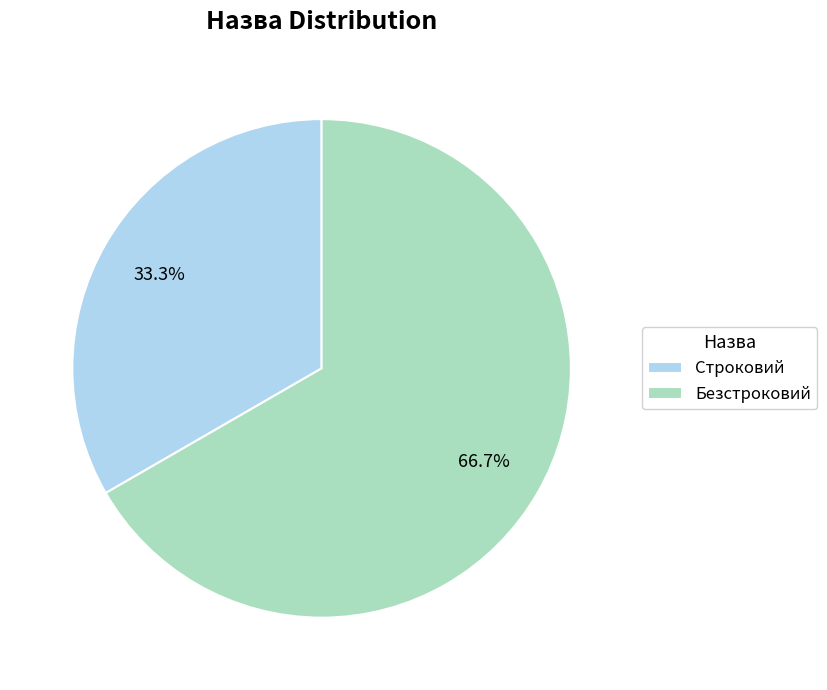

The Строковий slice represents 33% of the pie. True or false?

True